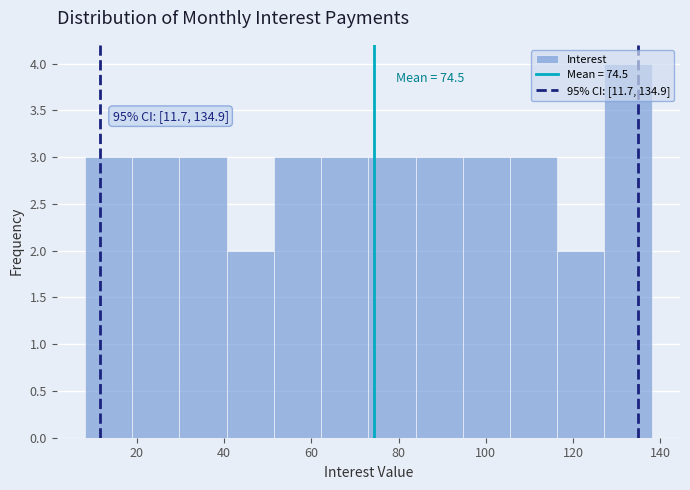

Over which range of the x-axis is the bar tallest?

128 to 138